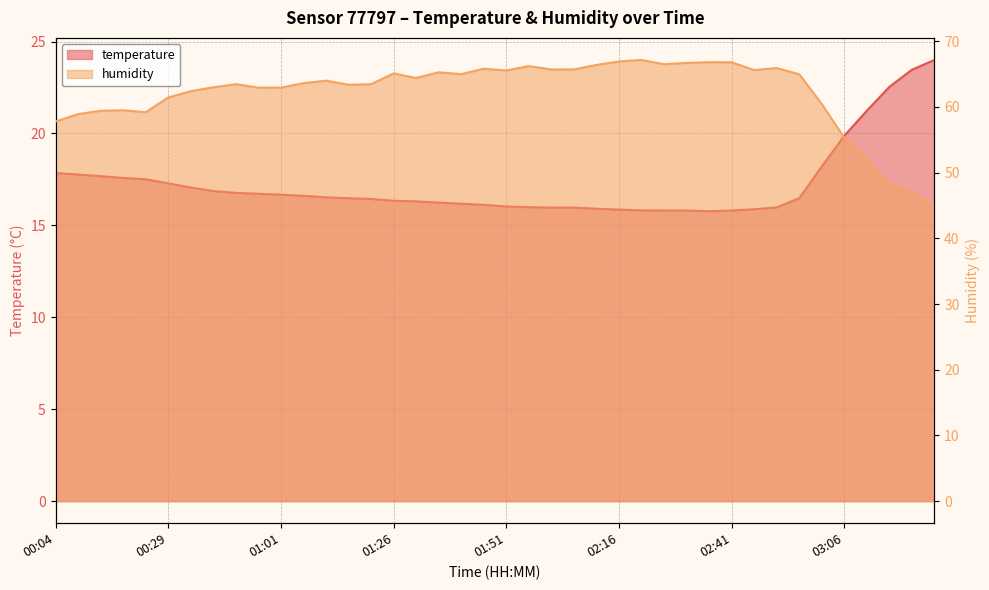

Which series changed the most between 02:21 and 02:51?

humidity